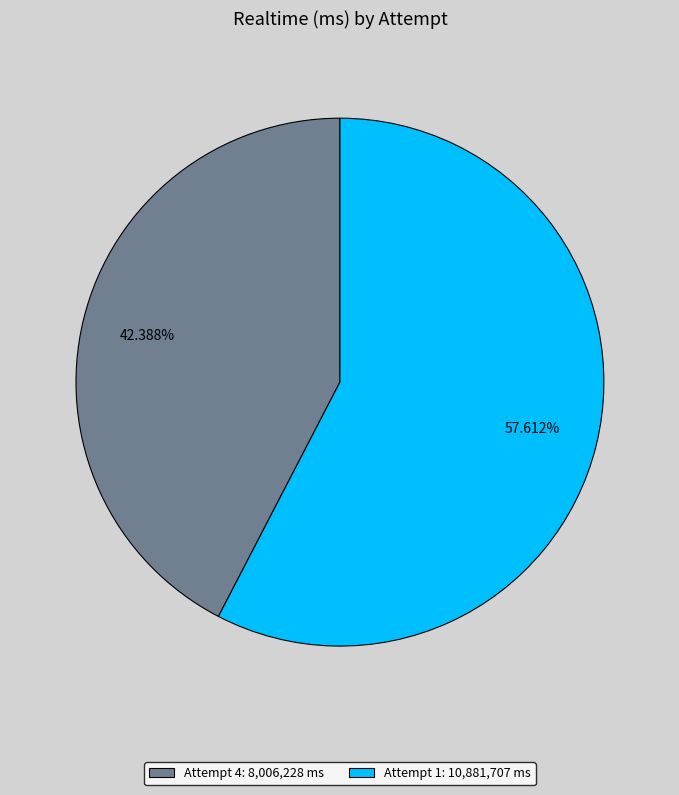

How many segments does this pie chart have?

2